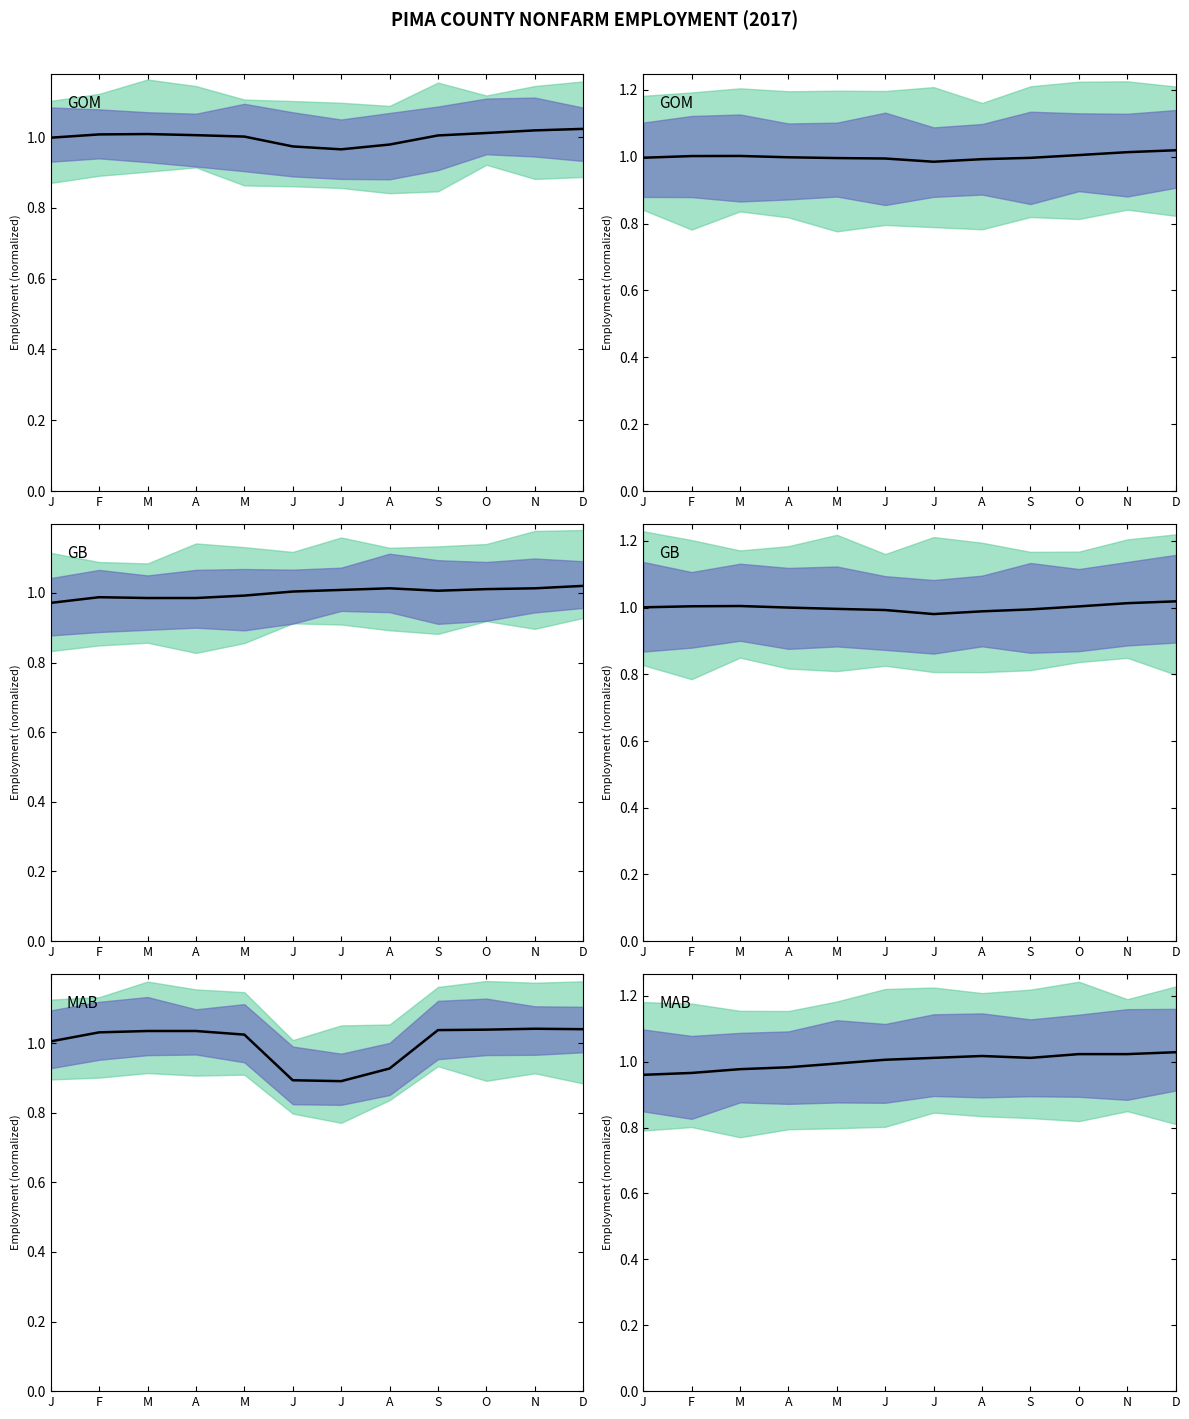

Is it true that Private Service-Providing equals 1.4 at J?

False